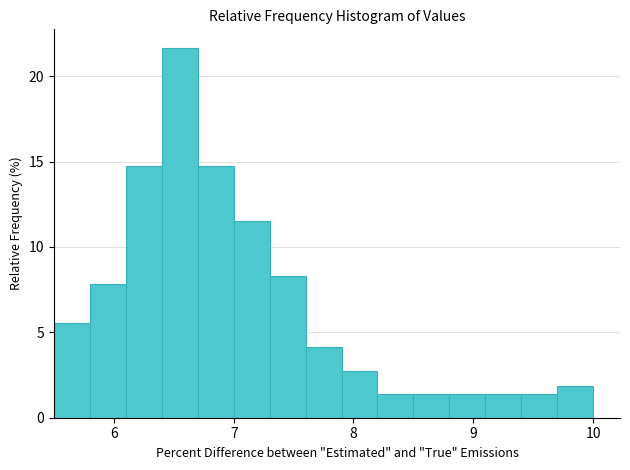

Around what value on the x-axis is the tallest bar? Give the approximate position of its centre, as read against the axis.

6.6